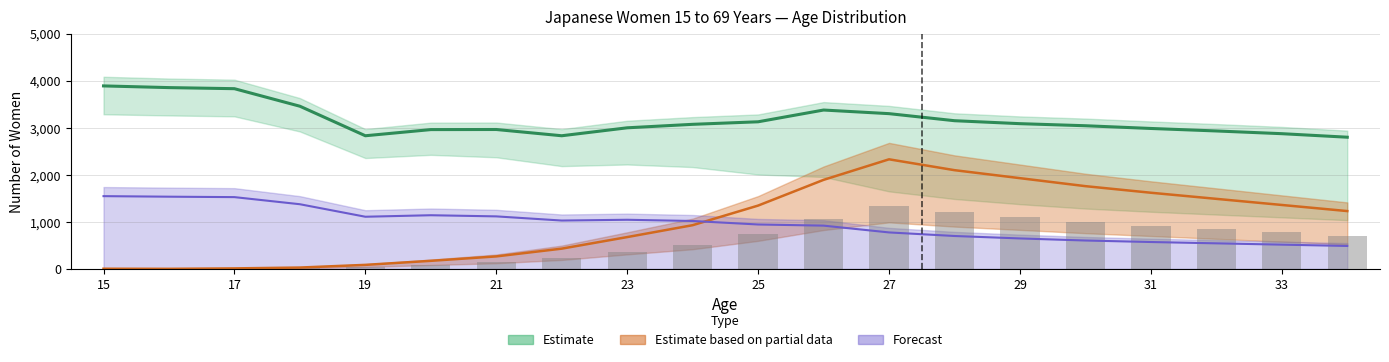

What is the difference between the second highest and second lowest values?

1198